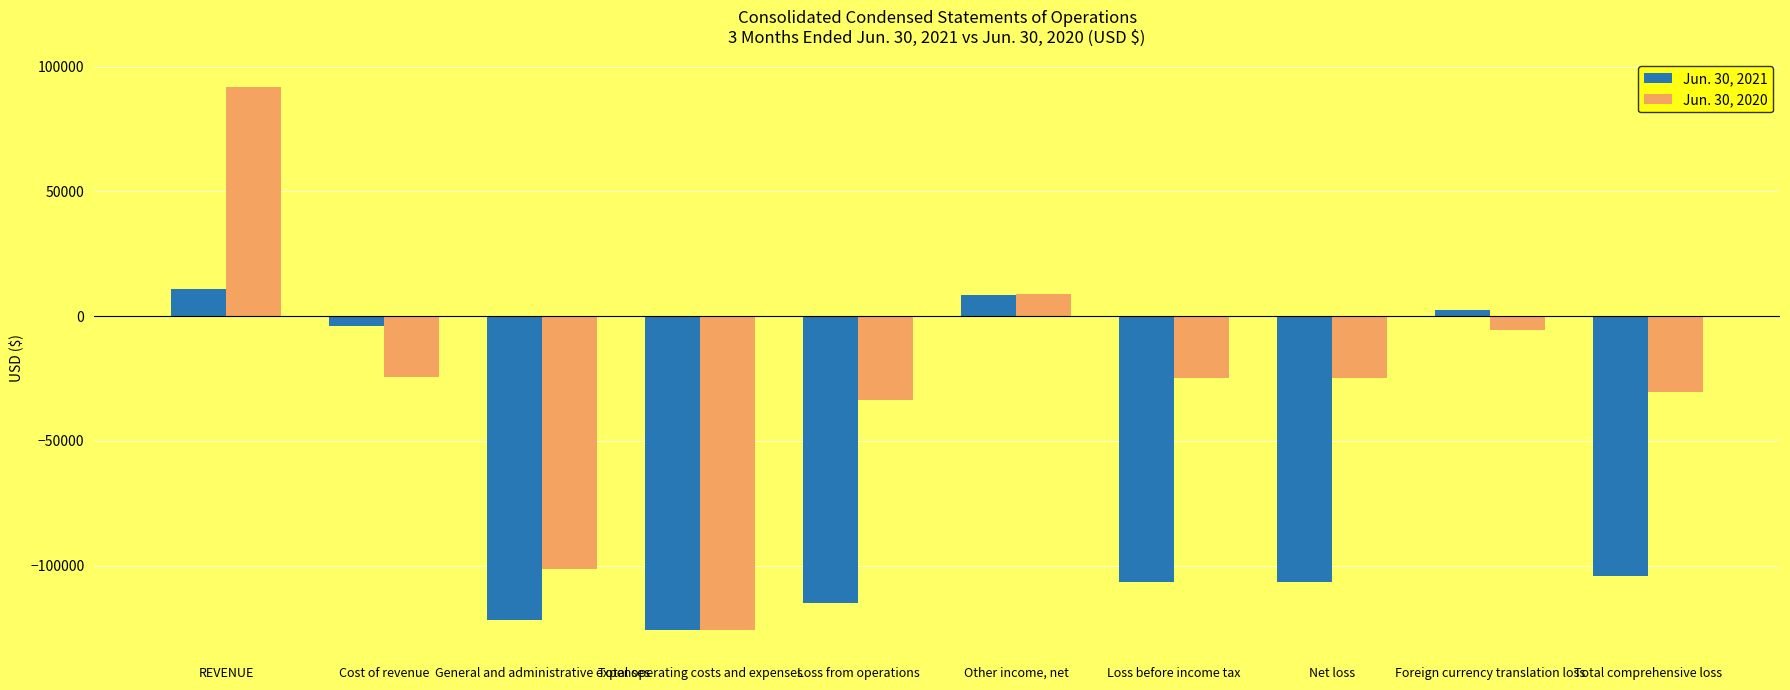

What value does the Jun. 30, 2020 series have at Total operating costs and expenses, to the nearest 50?

-125700